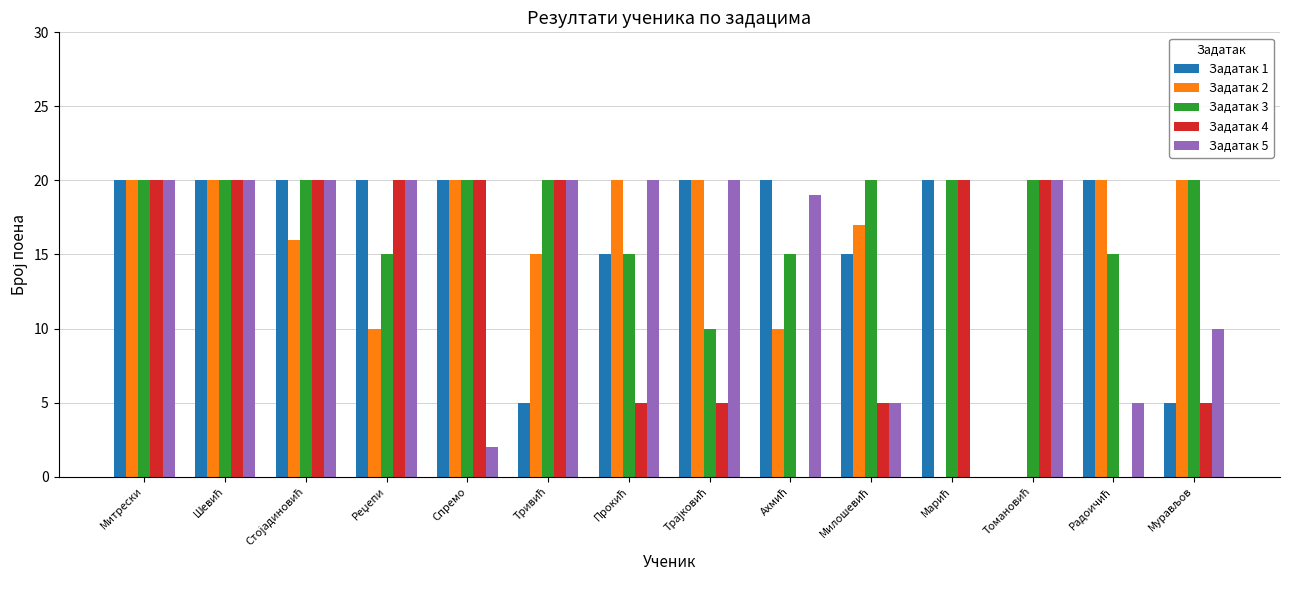

True or false: Задатак 1 has a value of 20 at Спремо.

True